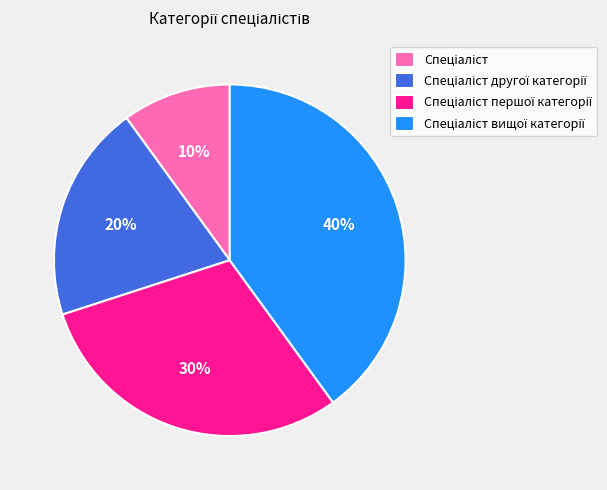

To the nearest percent, what is the difference between the largest and smallest slice percentages?

30%